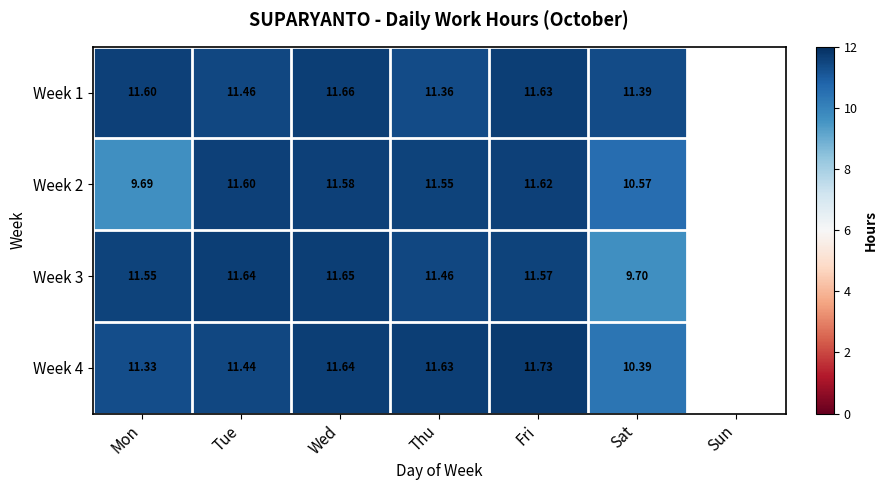

Is the value of Week 1 at Wed greater than the value of Week 3 at Sat?

Yes